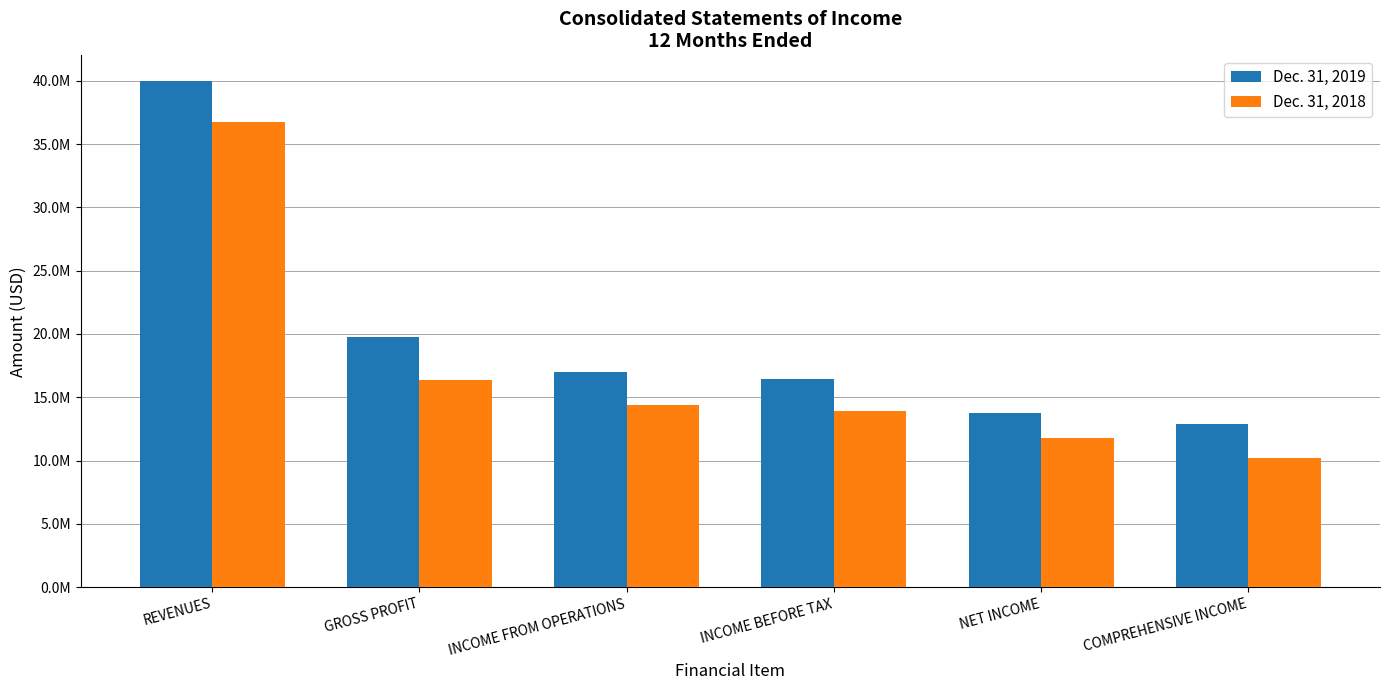

List the series in order of their peak value, highest first.

Dec. 31, 2019, Dec. 31, 2018